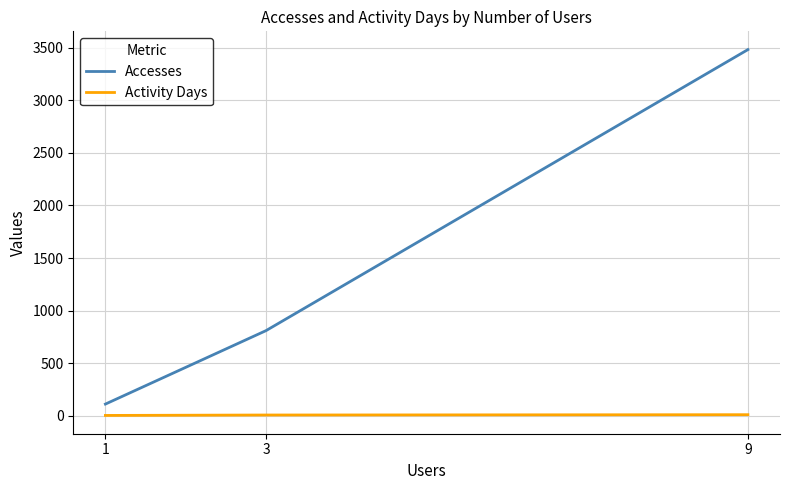

Is the value of Activity Days at 3 greater than the value of Accesses at 1?

No